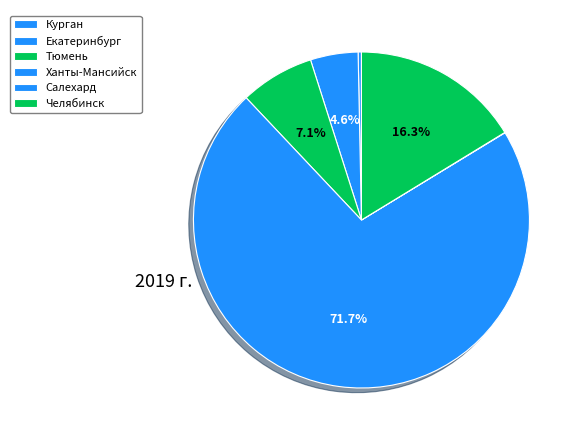

What is the largest slice in the pie chart?

Ханты-Мансийск